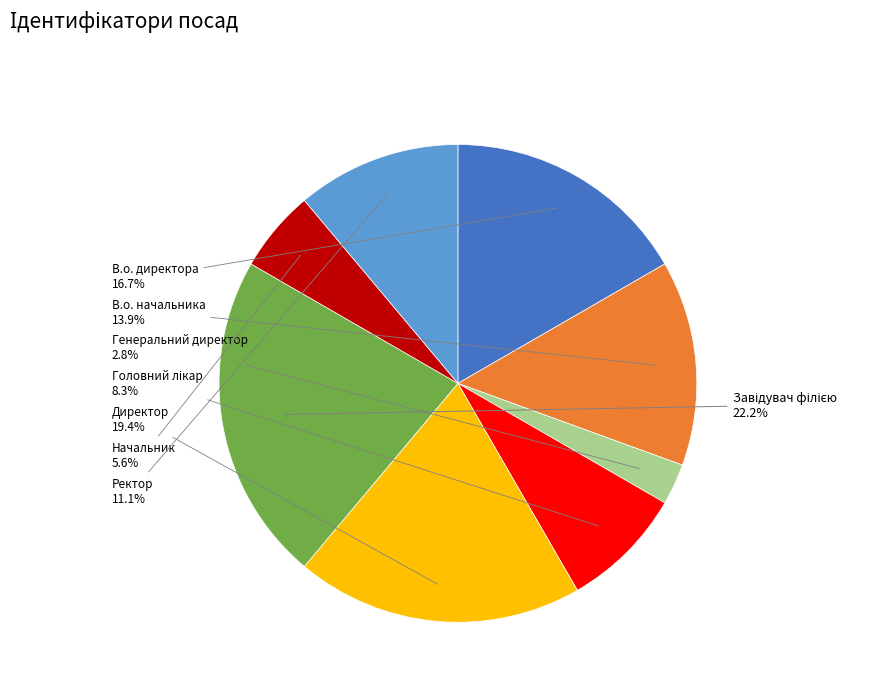

True or false: В.о. директора accounts for 17% of the total.

True